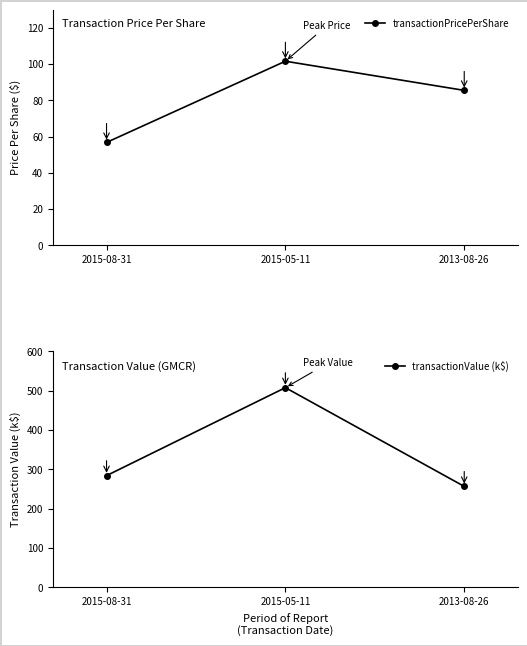

What is the label of the 1st point from the left?

2015-08-31